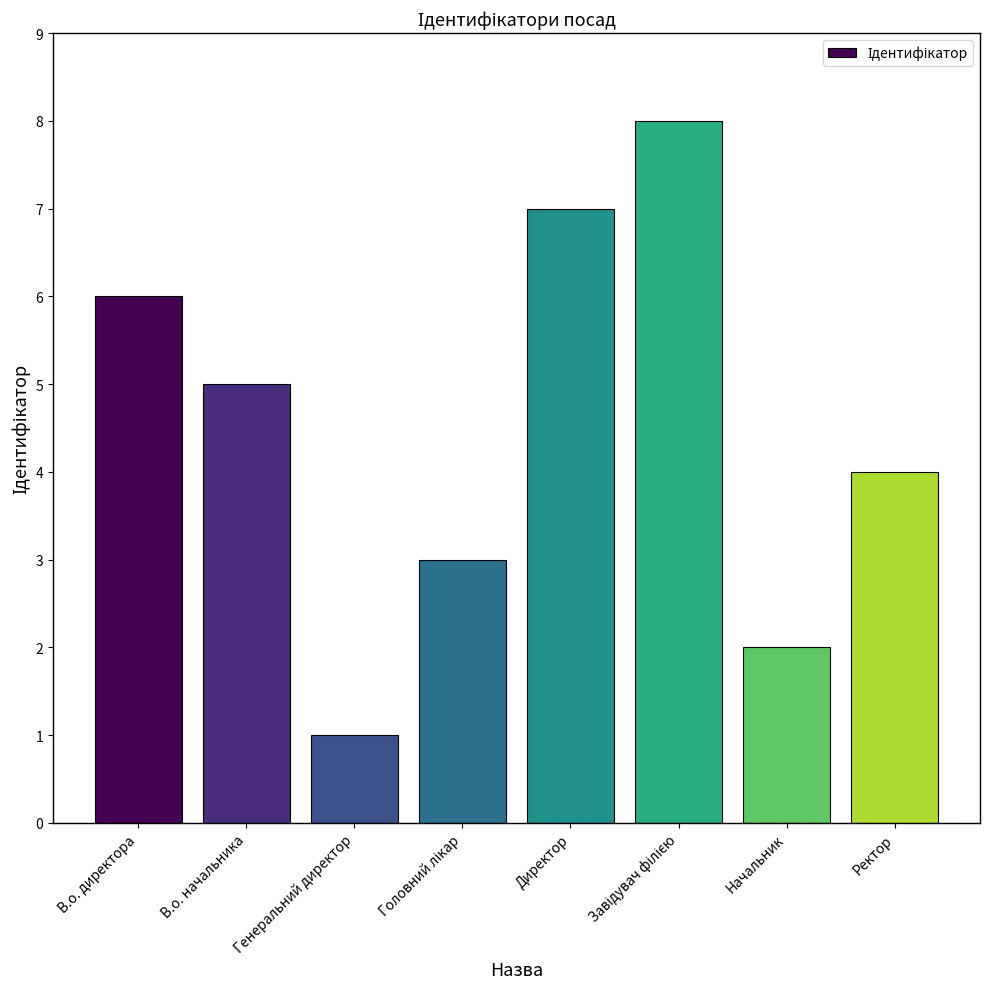

True or false: the data shows 4 at Ректор.

True